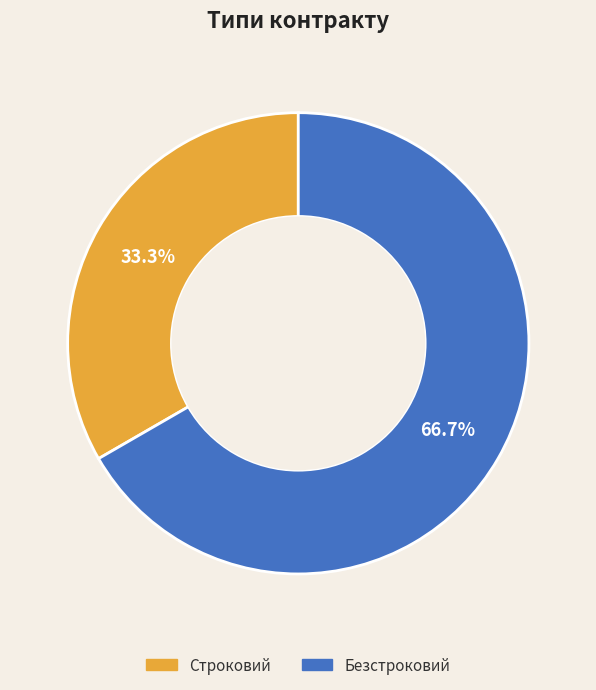

To the nearest percent, what is the difference between the Безстроковий and Строковий slice percentages?

33%